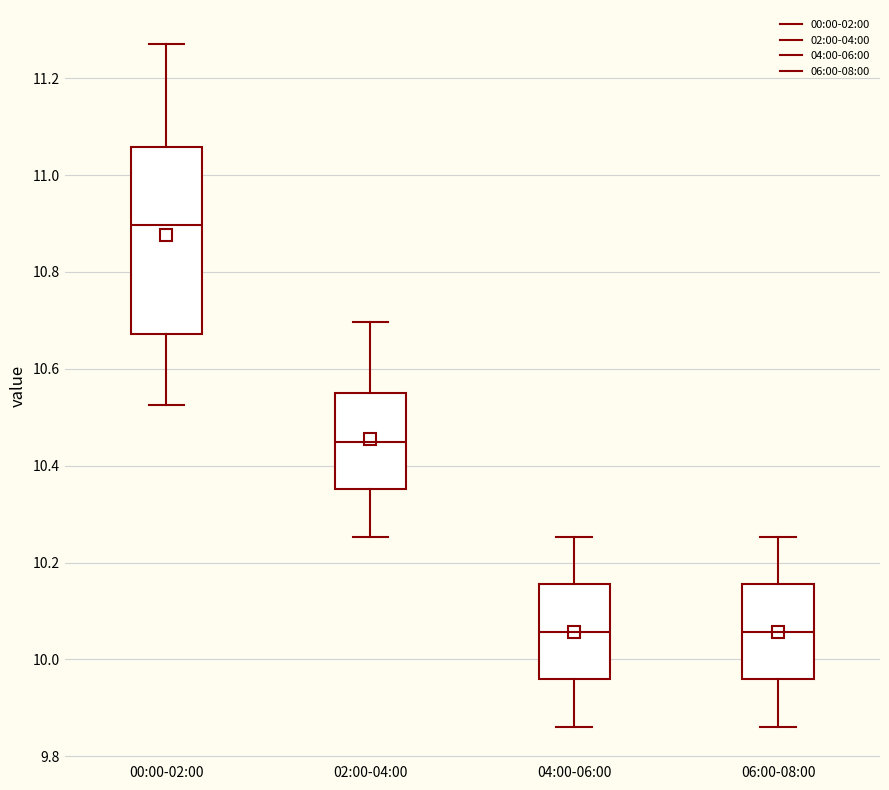

Reading left to right, transcribe this box plot: for each box, give where its median line is, the range the box spans, and where its two whiskers end, as read against the y-axis. The values are not printed on the chart, so give them approximately, as read against the axis.

00:00-02:00: median 10.90, box 10.68 to 11.06, whiskers 10.52 to 11.28
02:00-04:00: median 10.44, box 10.36 to 10.56, whiskers 10.26 to 10.70
04:00-06:00: median 10.06, box 9.96 to 10.16, whiskers 9.86 to 10.26
06:00-08:00: median 10.06, box 9.96 to 10.16, whiskers 9.86 to 10.26